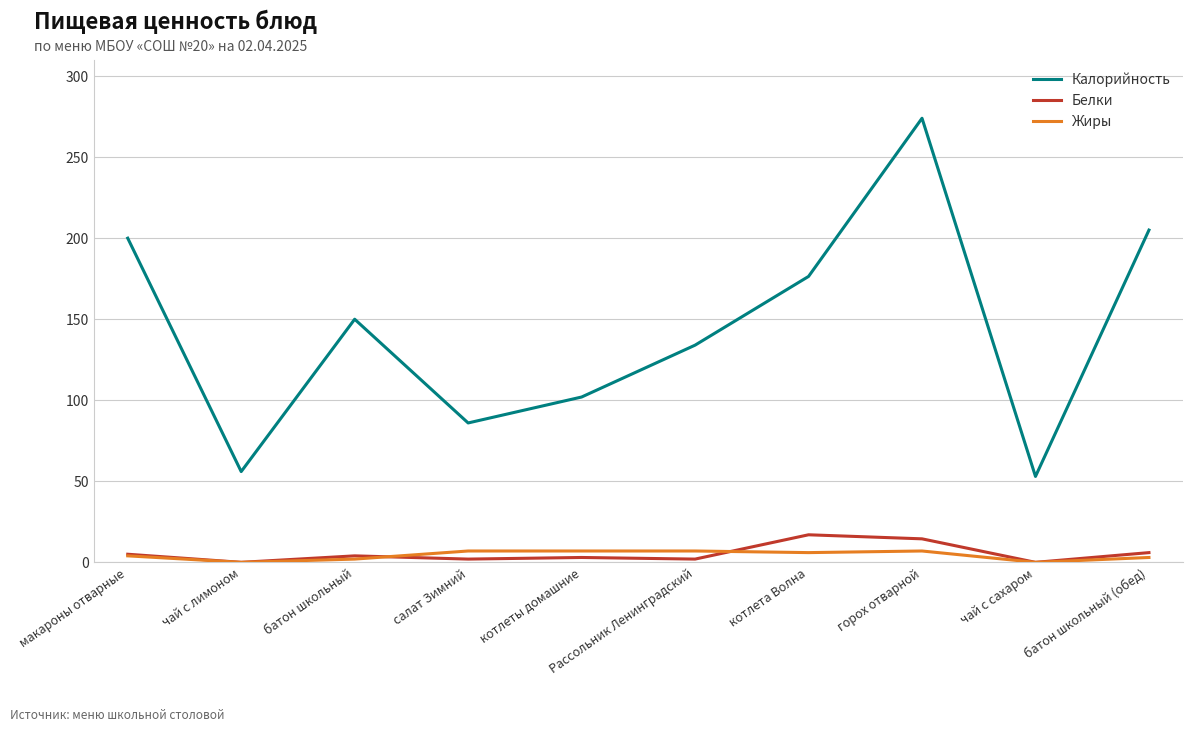

How many lines are shown in the chart?

3